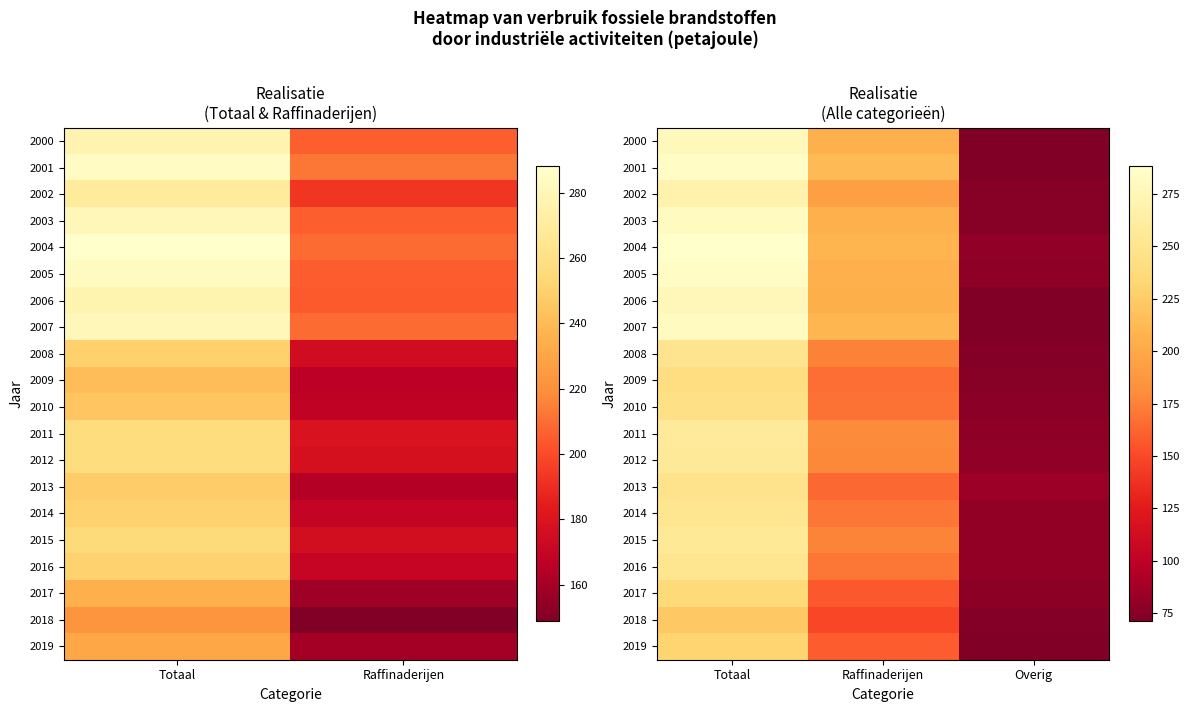

Which category has the highest value in the 2019 series?

Totaal